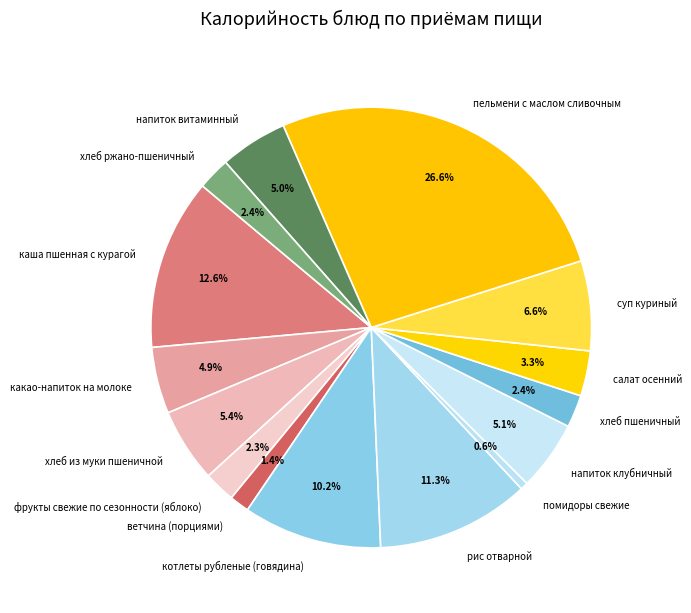

Approximately how many times larger is the value at напиток клубничный compared to хлеб ржано-пшеничный?

2.1